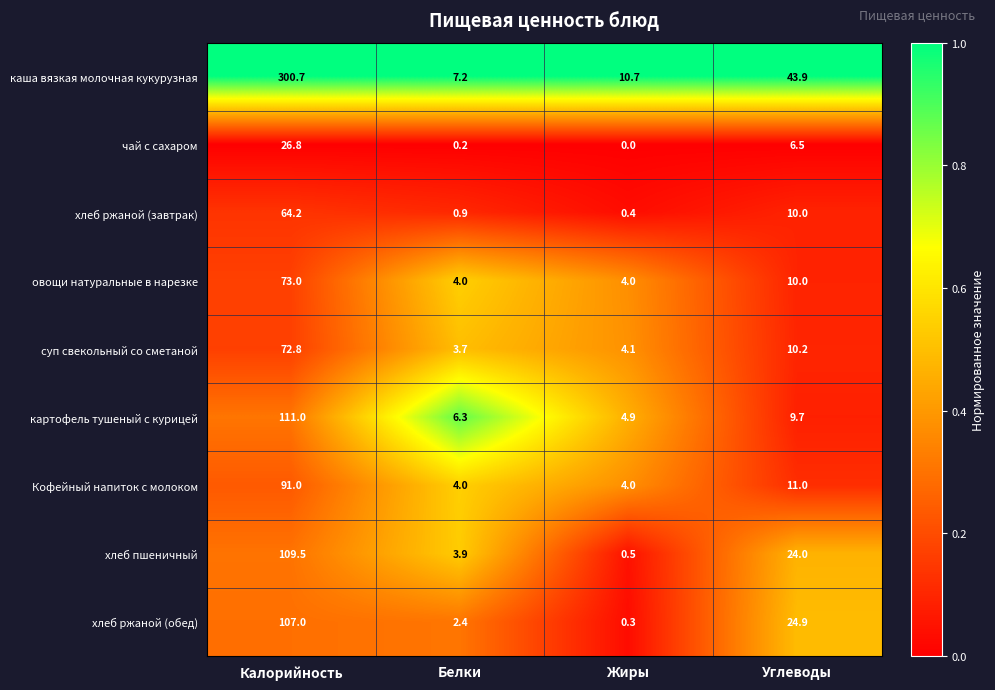

What is the sum of all овощи натуральные в нарезке values?

91.0